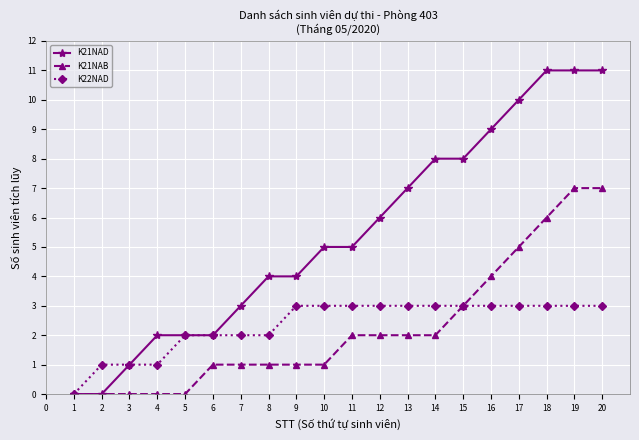

What is the maximum value shown in the chart?

11